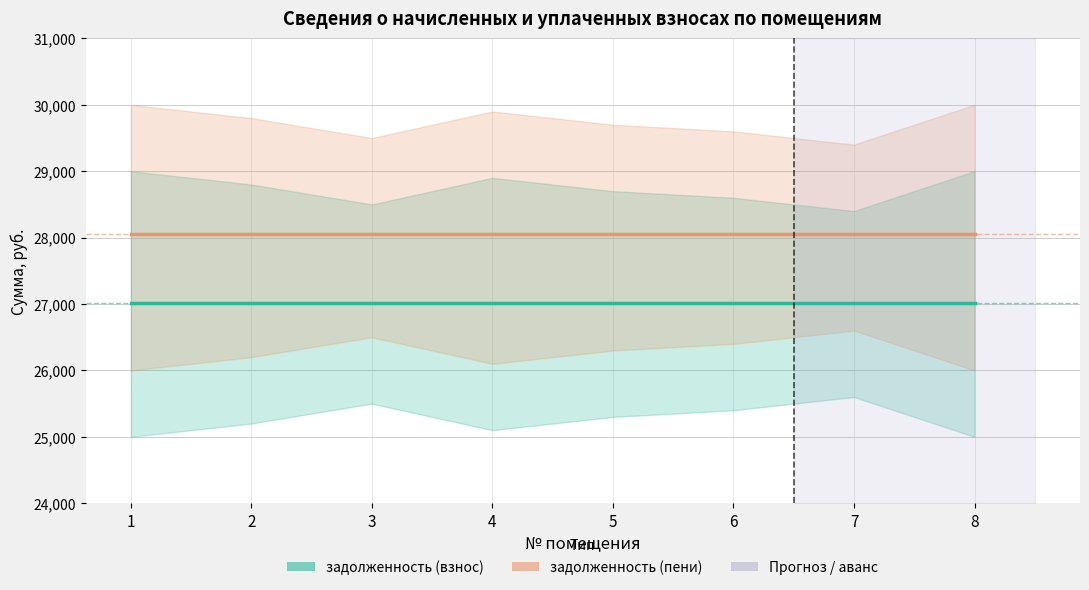

Rank the series by their average value, from lowest to highest.

задолженность (взнос), задолженность (пени)